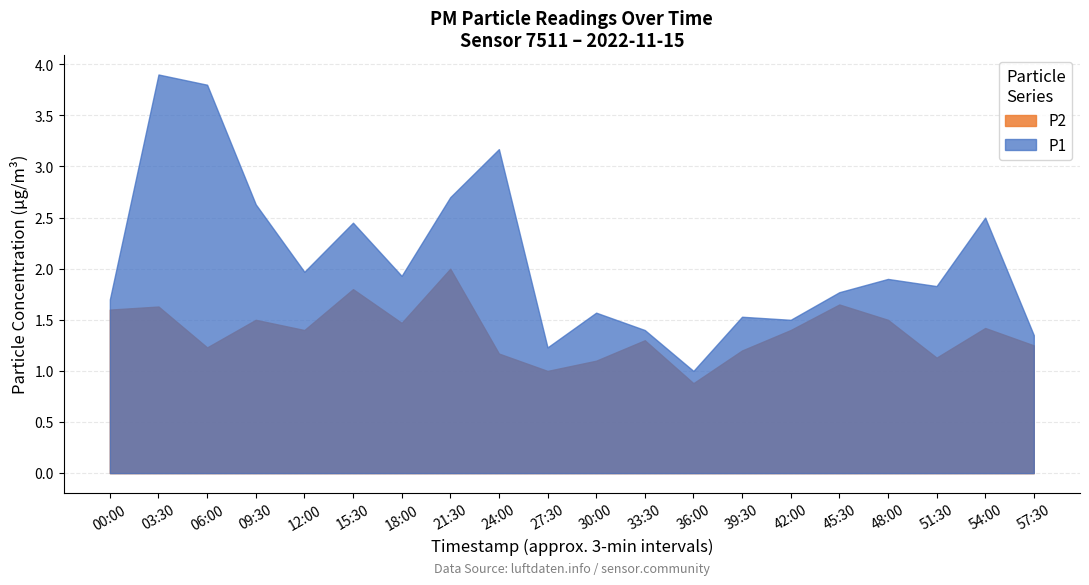

Does the chart have visible grid lines?

Yes